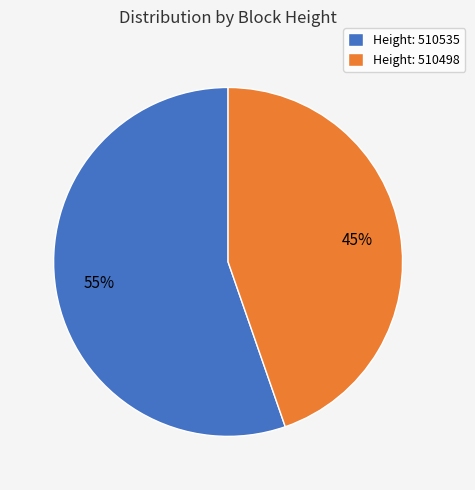

To the nearest percent, what percentage of the pie is Height: 510498?

45%